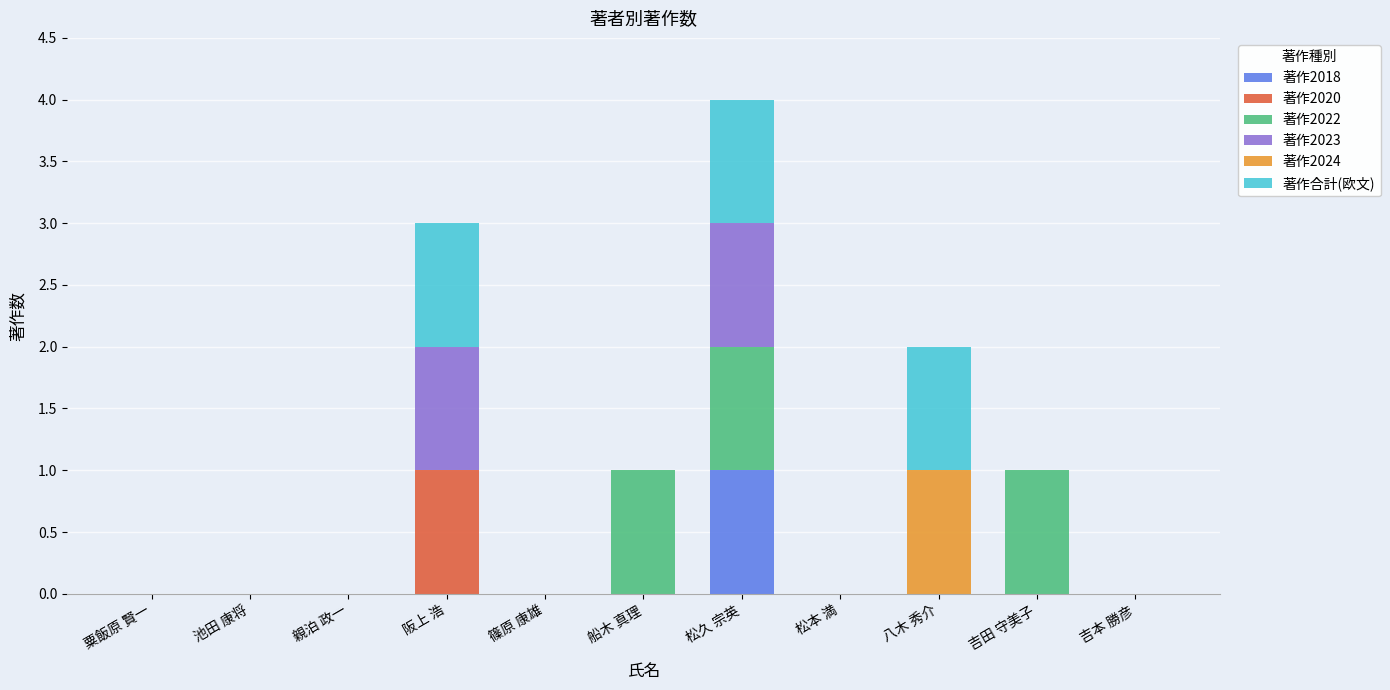

At which category is the sum across all series the highest?

松久 宗英